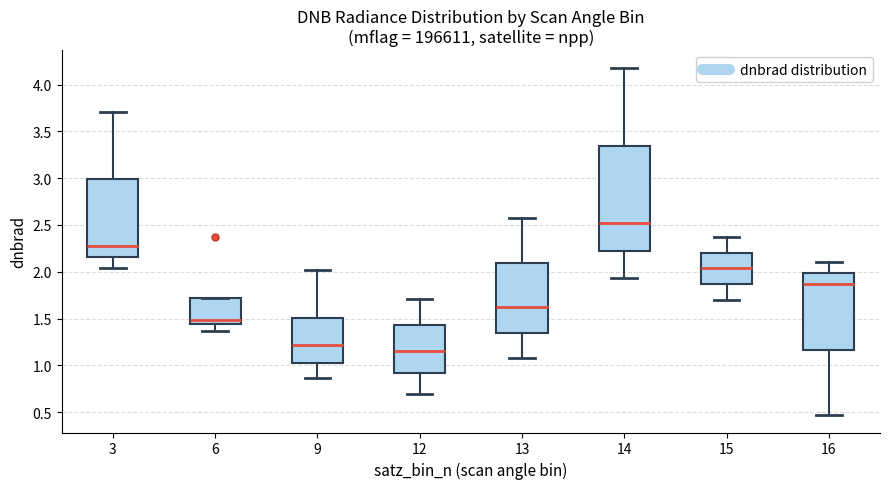

Reading left to right, transcribe this box plot: for each box, give where its median line is, the range the box spans, and where its two whiskers end, as read against the y-axis. The values are not printed on the chart, so give them approximately, as read against the axis.

3: median 2.30, box 2.15 to 3.00, whiskers 2.05 to 3.70
6: median 1.50, box 1.45 to 1.70, whiskers 1.35 to 1.70
9: median 1.20, box 1.05 to 1.50, whiskers 0.85 to 2.00
12: median 1.15, box 0.90 to 1.45, whiskers 0.70 to 1.70
13: median 1.60, box 1.35 to 2.10, whiskers 1.10 to 2.55
14: median 2.50, box 2.25 to 3.35, whiskers 1.95 to 4.20
15: median 2.05, box 1.85 to 2.20, whiskers 1.70 to 2.35
16: median 1.85, box 1.15 to 2.00, whiskers 0.45 to 2.10